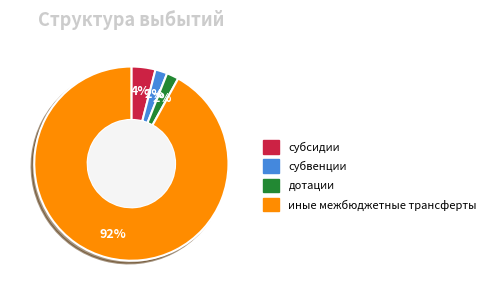

To the nearest percent, what is the average slice percentage?

25%